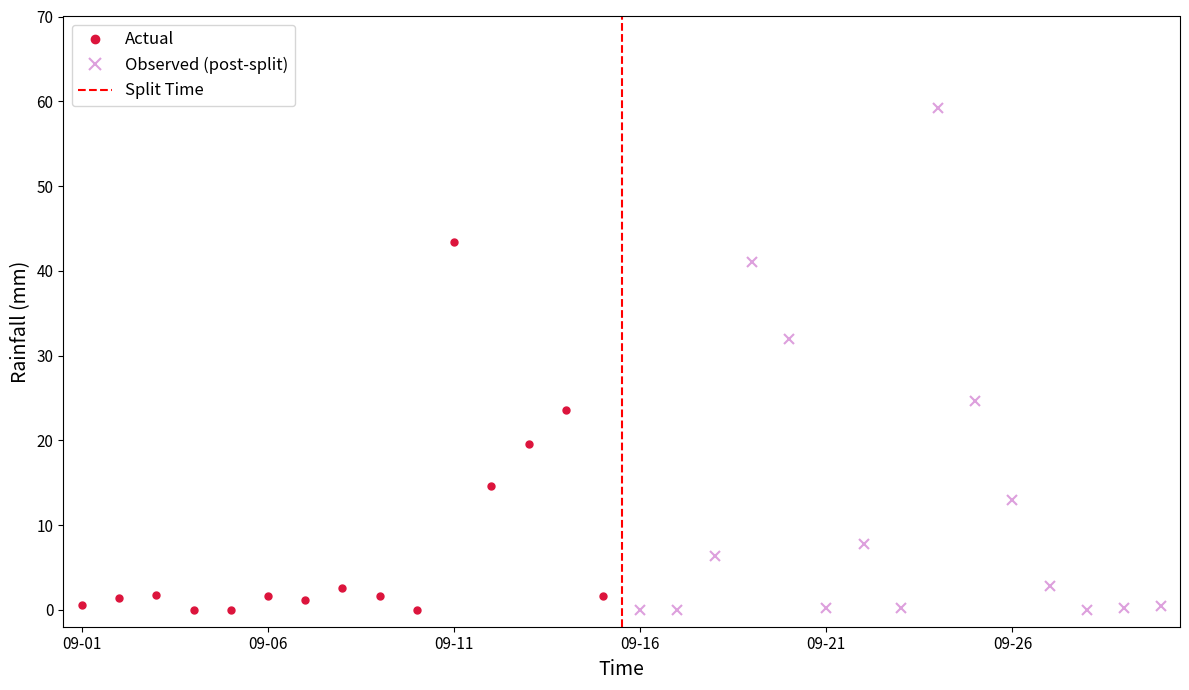

Reading left to right, what are all the values shown in this chart?

0.6	1.4	1.8	0.0	0.0	1.6	1.2	2.6	1.6	0.0	43.4	14.6	19.6	23.6	1.6	0.0	0.0	6.4	41.0	32.0	0.2	7.8	0.2	59.2	24.6	13.0	2.8	0.0	0.2	0.4